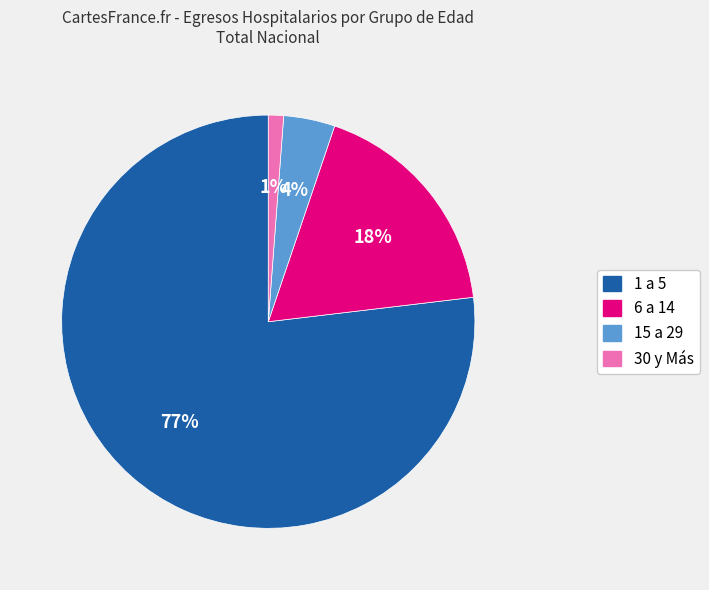

What is the smallest slice in the pie chart?

30 y Más